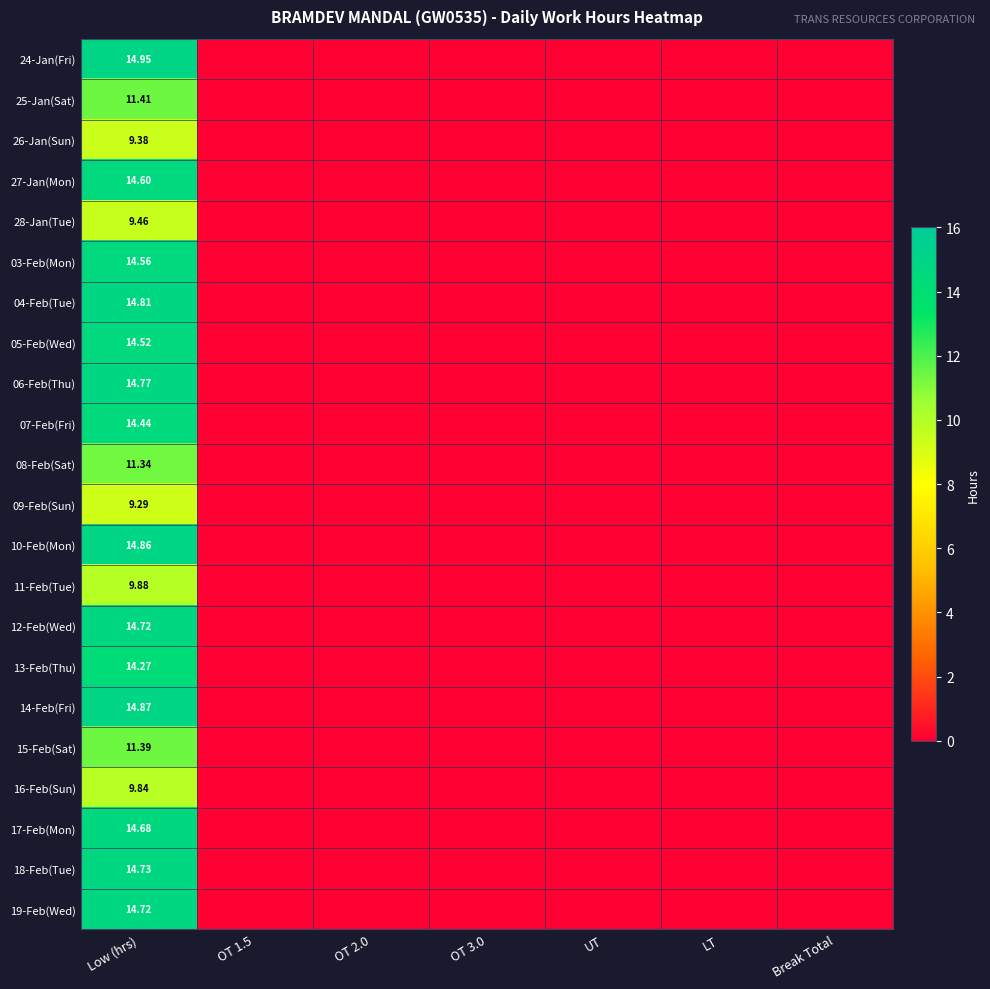

At OT 1.5, list the series in order from smallest to largest.

24-Jan(Fri), 25-Jan(Sat), 26-Jan(Sun), 27-Jan(Mon), 28-Jan(Tue), 03-Feb(Mon), 04-Feb(Tue), 05-Feb(Wed), 06-Feb(Thu), 07-Feb(Fri), 08-Feb(Sat), 09-Feb(Sun), 10-Feb(Mon), 11-Feb(Tue), 12-Feb(Wed), 13-Feb(Thu), 14-Feb(Fri), 15-Feb(Sat), 16-Feb(Sun), 17-Feb(Mon), 18-Feb(Tue), 19-Feb(Wed)